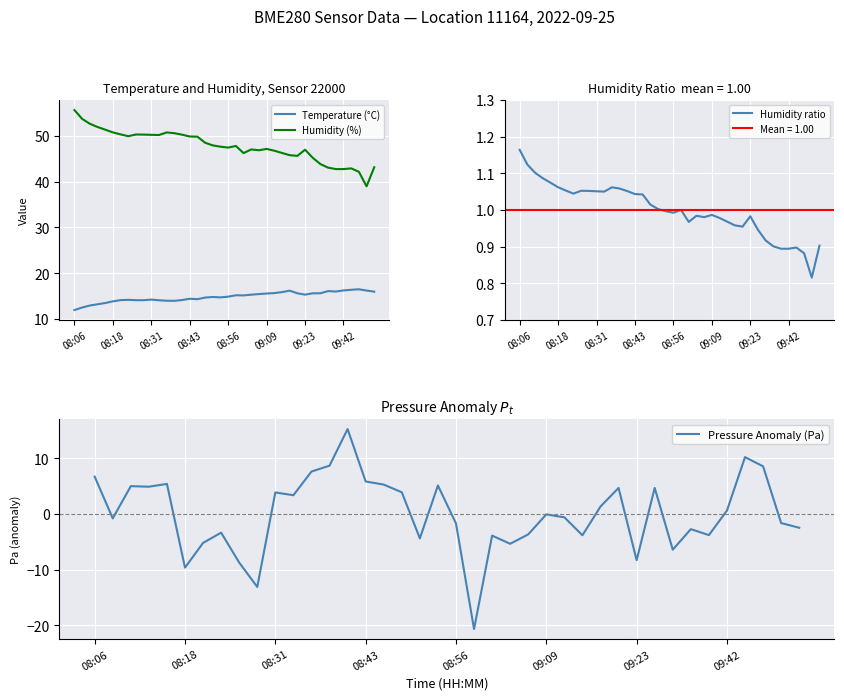

Where is the first local maximum for Humidity ratio?

8